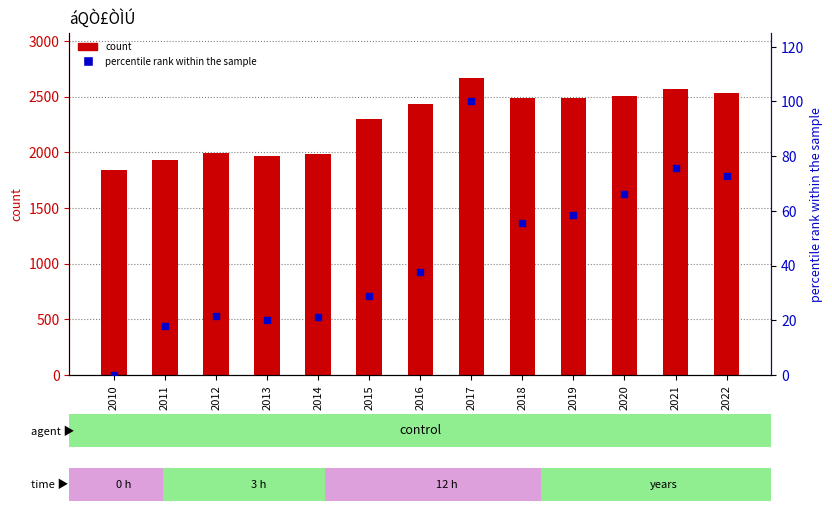

Which series has the largest Y range (max minus min)?

count